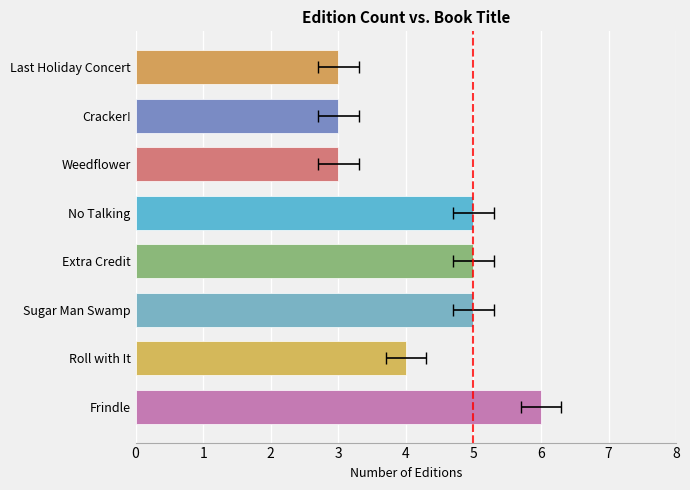

What is the change in value from Roll with It to Last Holiday Concert?

-1